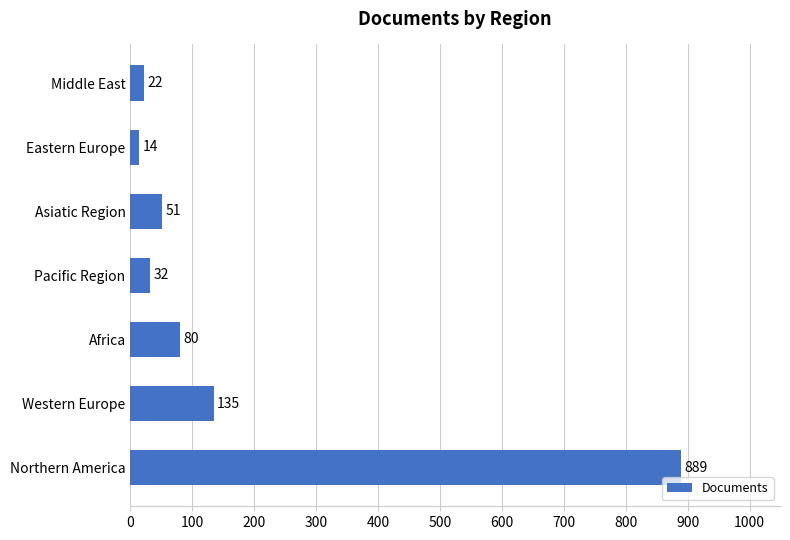

The value at Africa is 80. True or false?

True